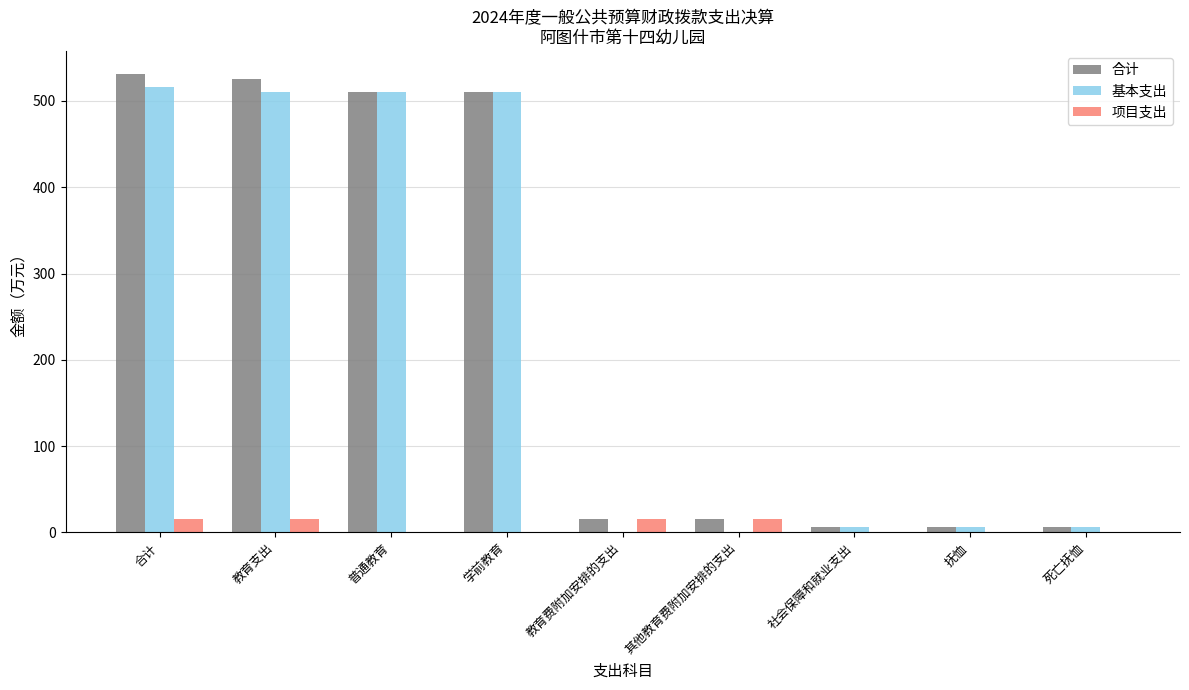

What is the maximum value shown in the chart?

531.3